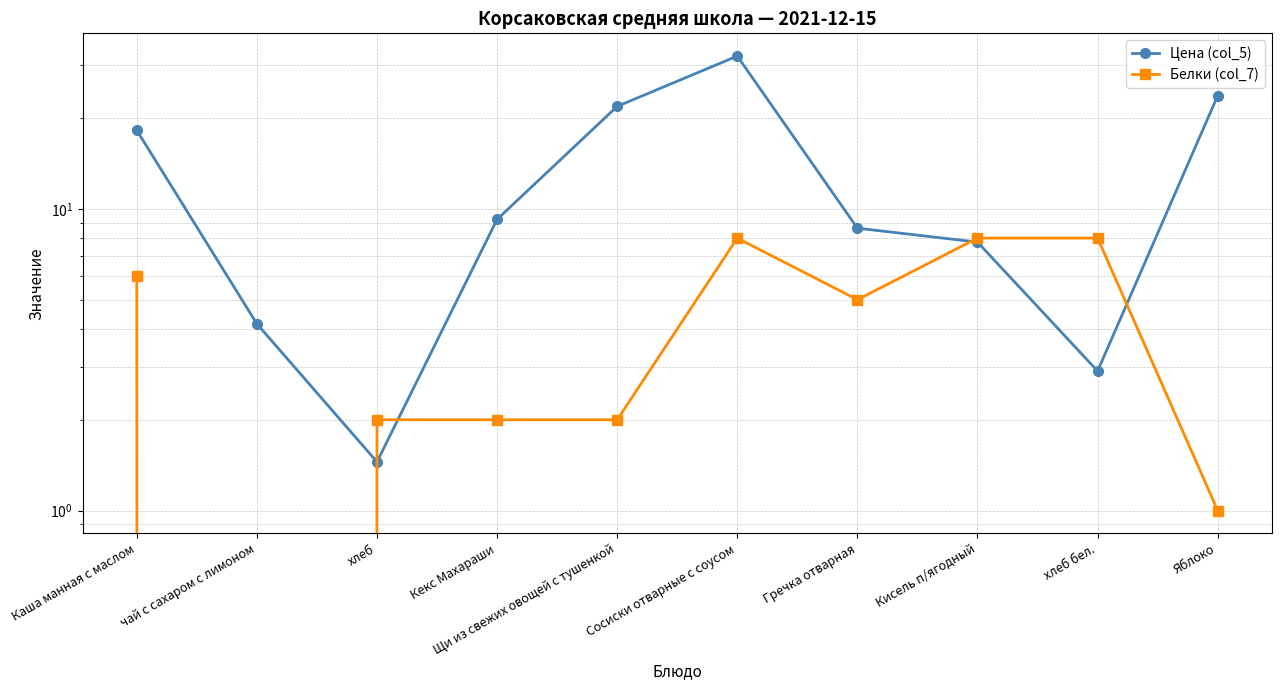

What is the difference between the highest and lowest values at Щи из свежих овощей с тушенкой?

19.9